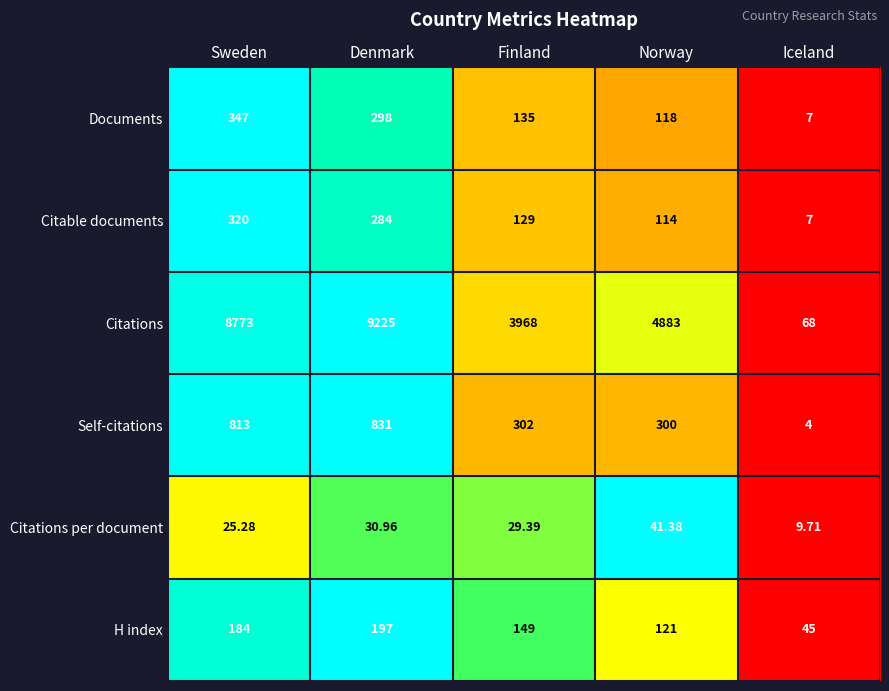

How many distinct data groups are displayed?

6